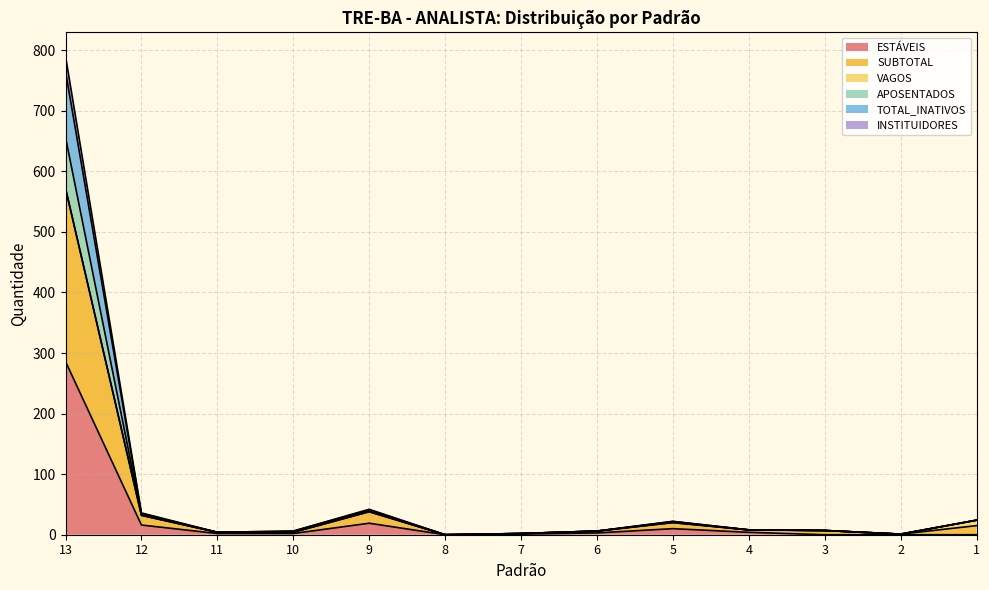

At which category is the sum across all series the highest?

13